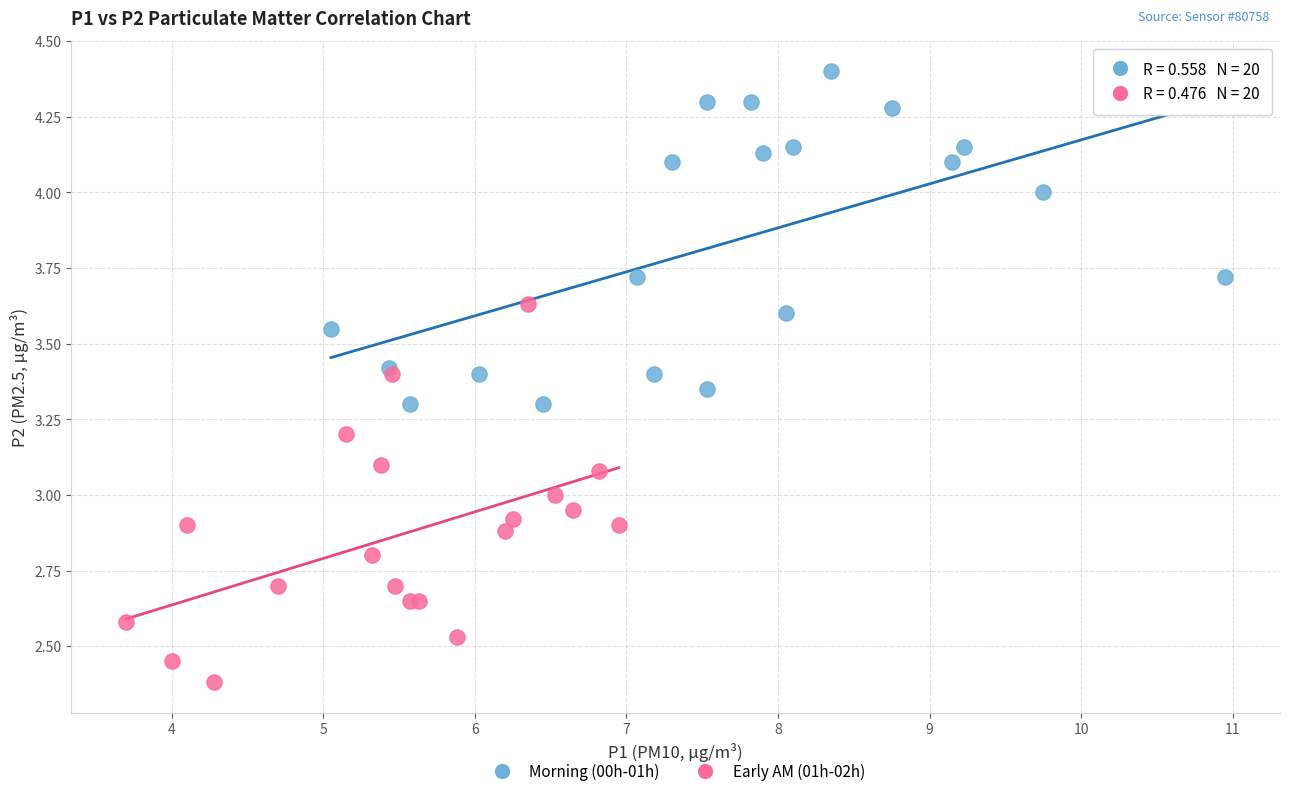

Which series contains the highest Y value?

Morning (00h-01h)